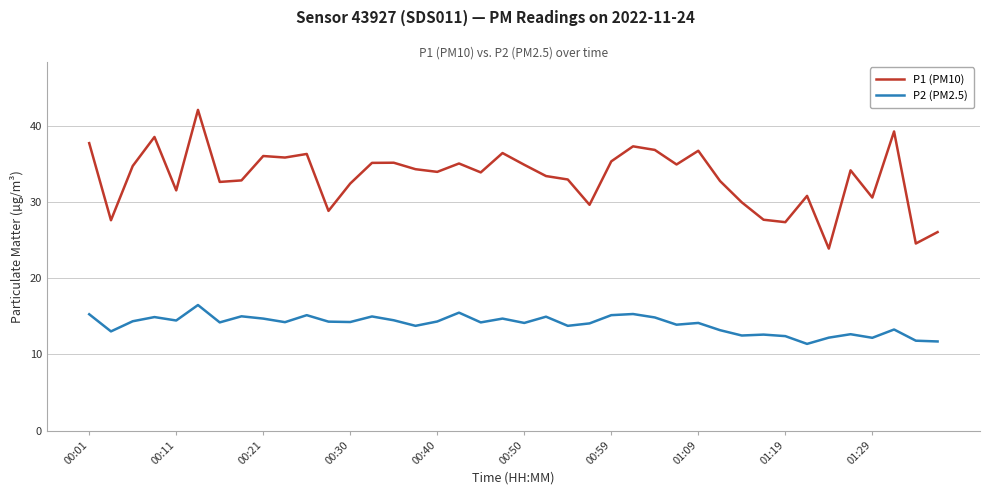

Which series has the largest total across all categories?

P1 (PM10)